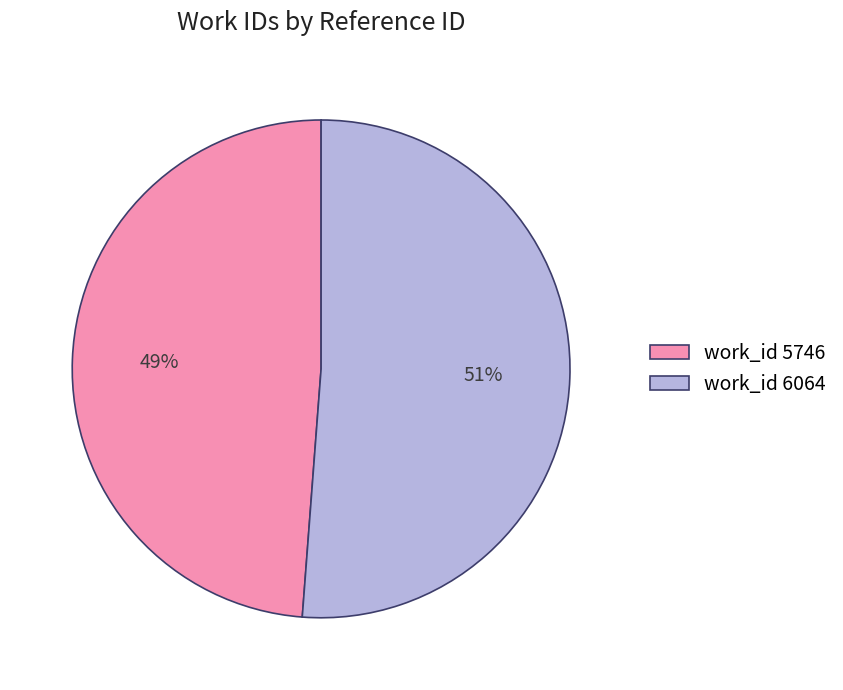

What is the largest slice in the pie chart?

work_id 6064